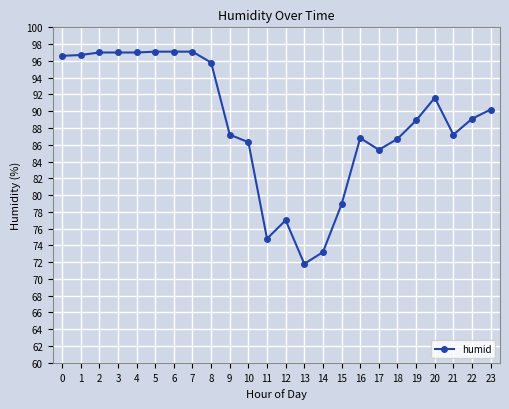

What is the sum of the values at 7 and 19?

186.0